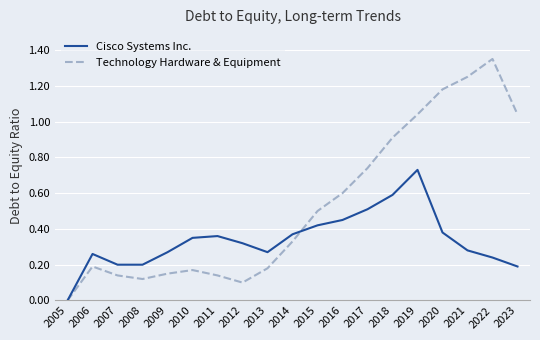

True or false: Technology Hardware & Equipment has a value of 0.2 at 2014.

False